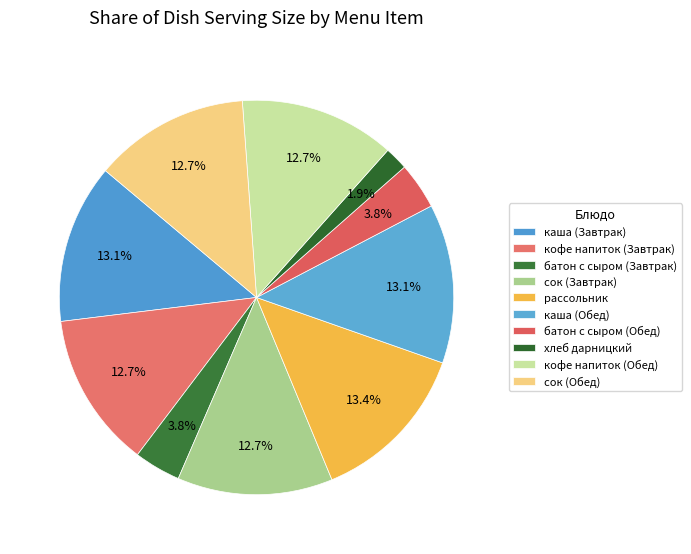

How many slices are in this pie chart?

10